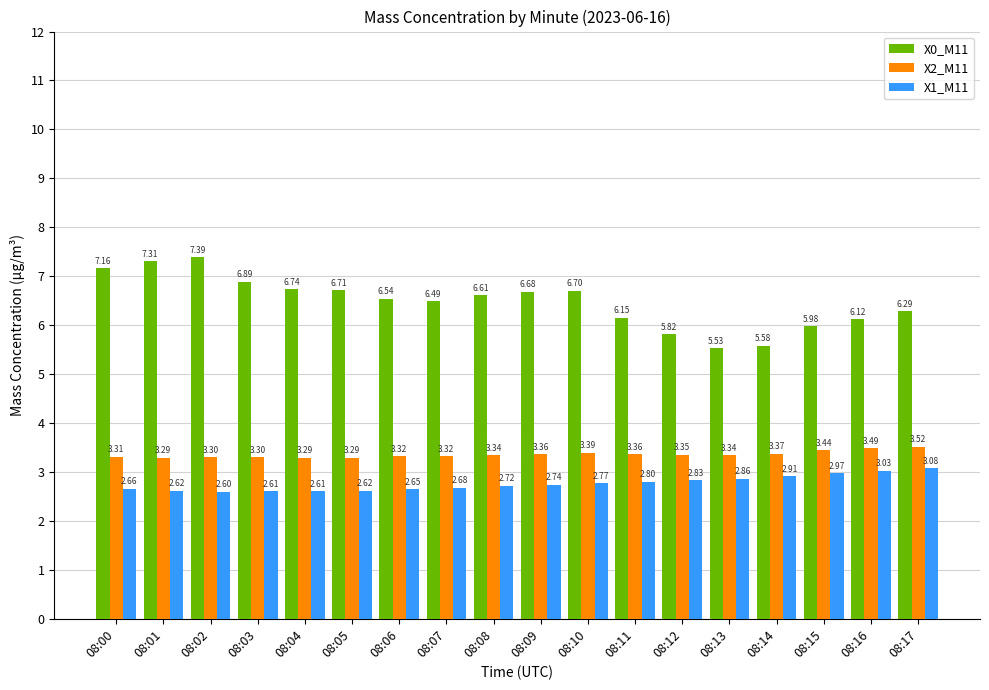

What is the difference between the second highest and second lowest values in the X0_M11 series?

1.7